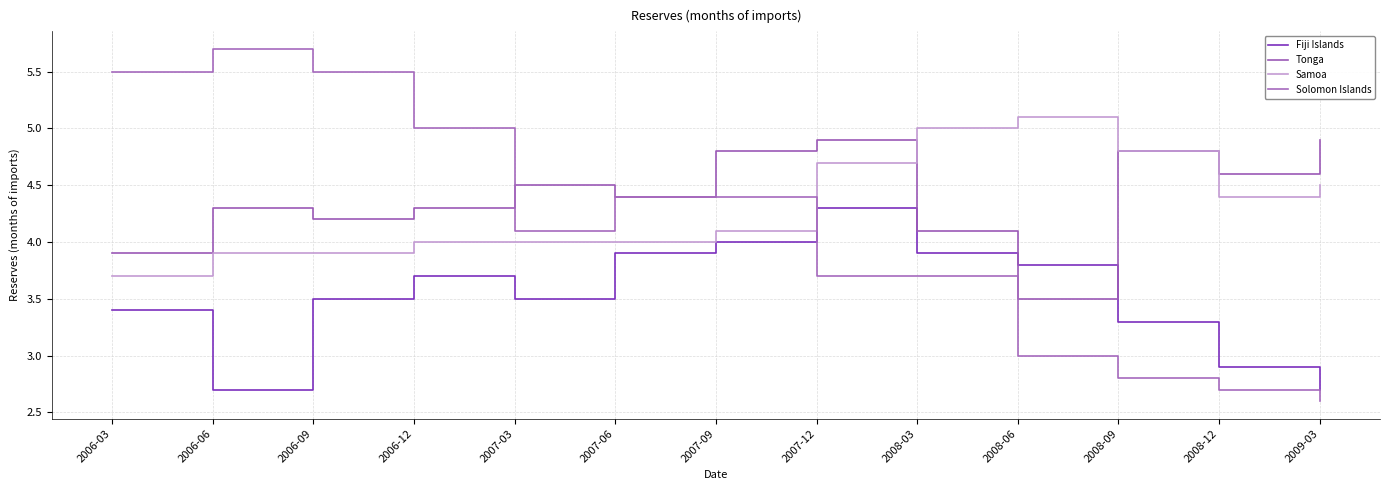

Which category has the lowest value across all series?

2009-03